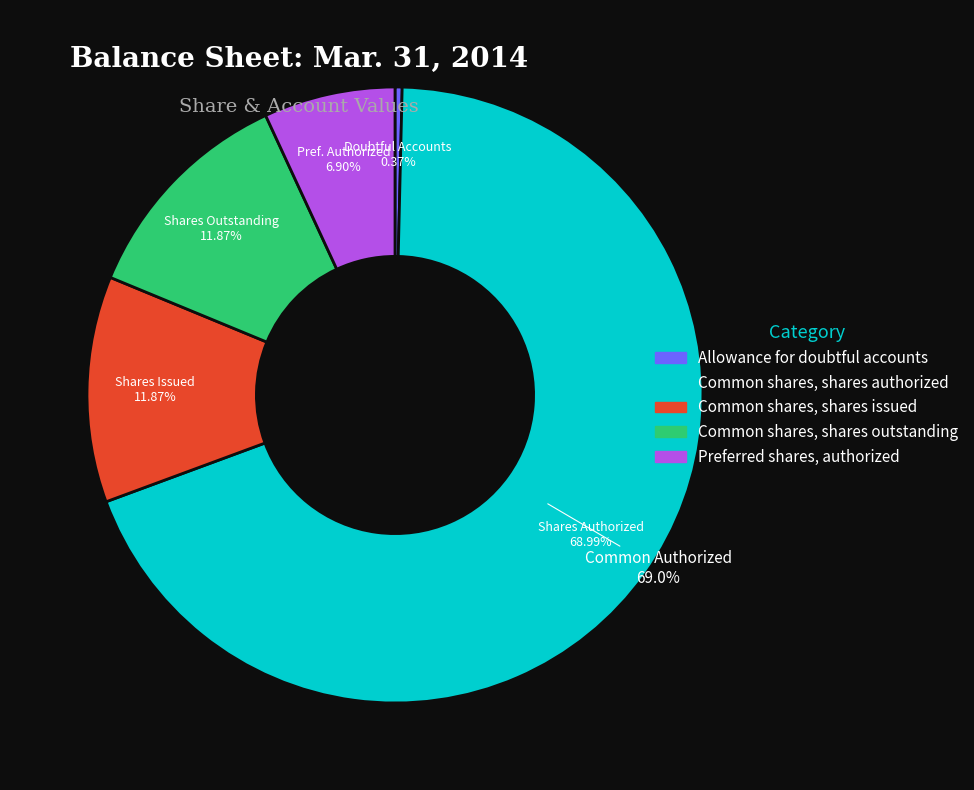

What is the smallest slice in the pie chart?

Allowance for doubtful accounts